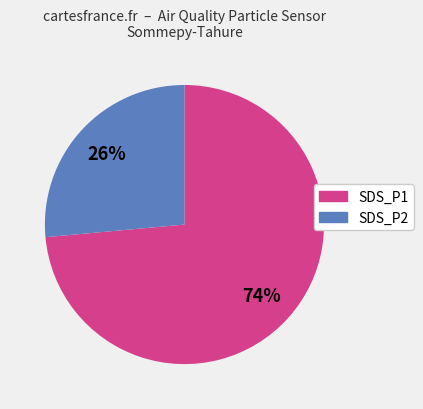

To the nearest percent, what is the combined percentage of SDS_P1 and SDS_P2?

100%